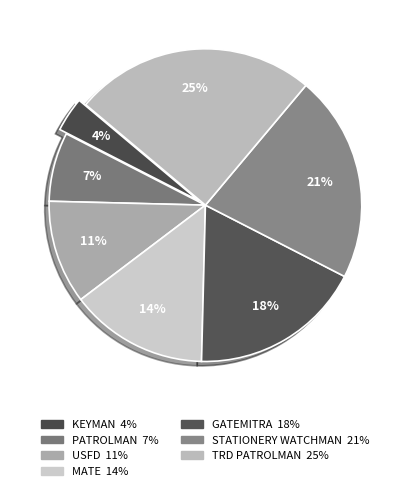

Rank the categories by value from highest to lowest.

TRD PATROLMAN, STATIONERY WATCHMAN, GATEMITRA, MATE, USFD, PATROLMAN, KEYMAN